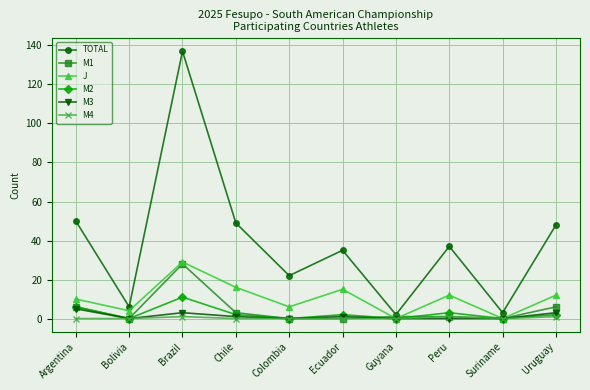

What is the label of the 8th point from the right?

Brazil